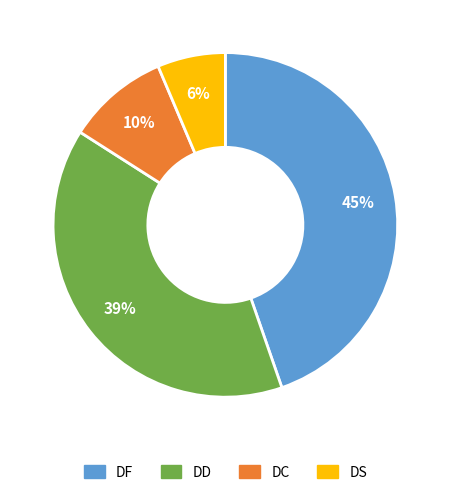

Between DC and DD, which is larger?

DD